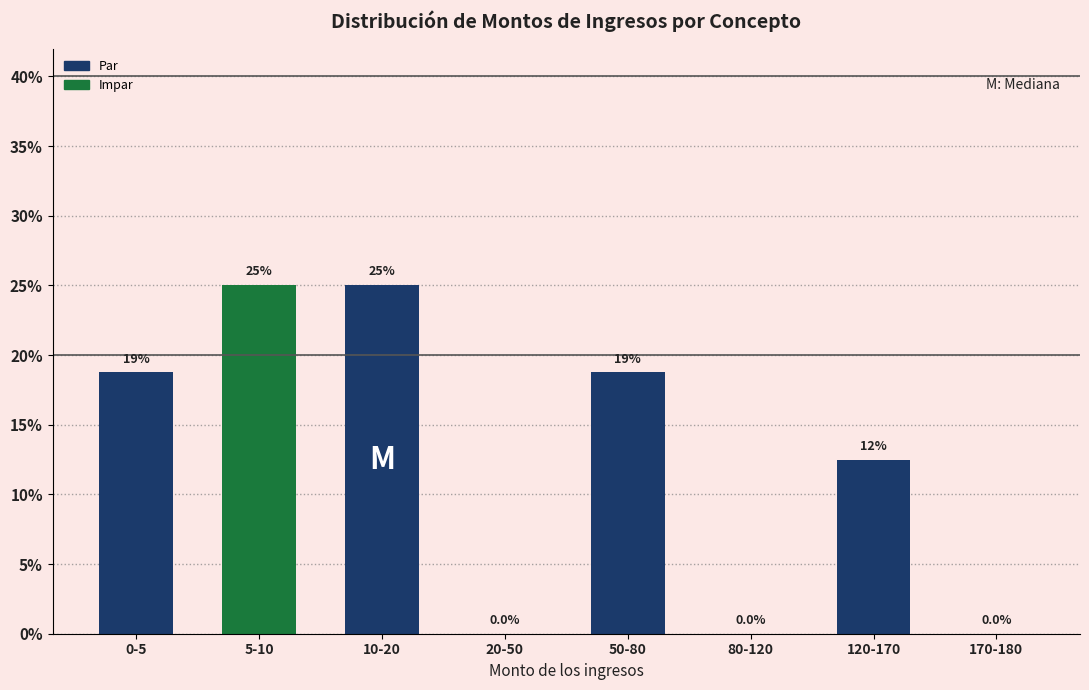

Reading right to left, what are all the values shown in this chart?

170-180=0.0	120-170=12.5	80-120=0.0	50-80=18.8	20-50=0.0	10-20=25.0	5-10=25.0	0-5=18.8